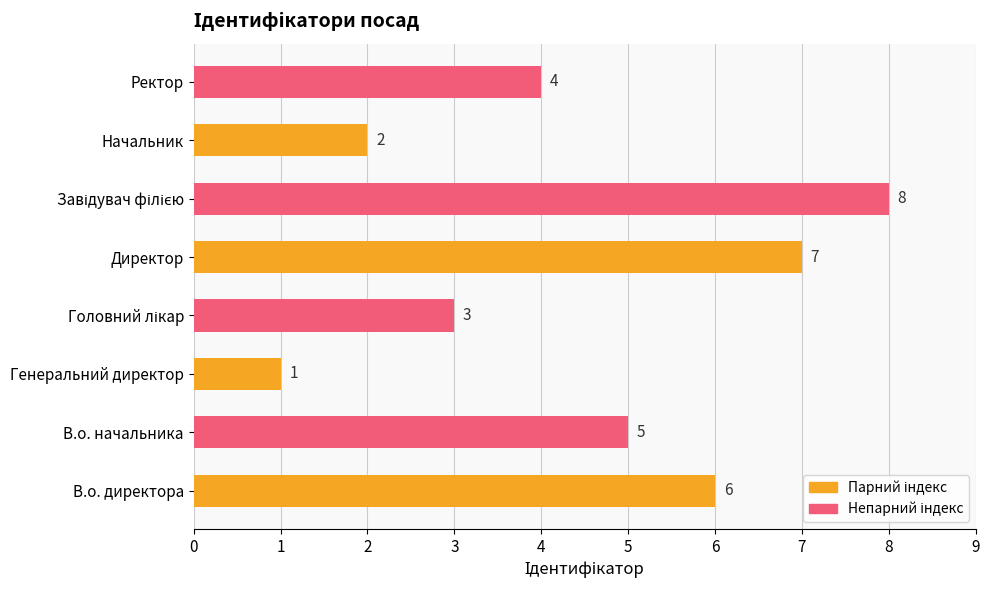

The value at Начальник is 2. True or false?

True